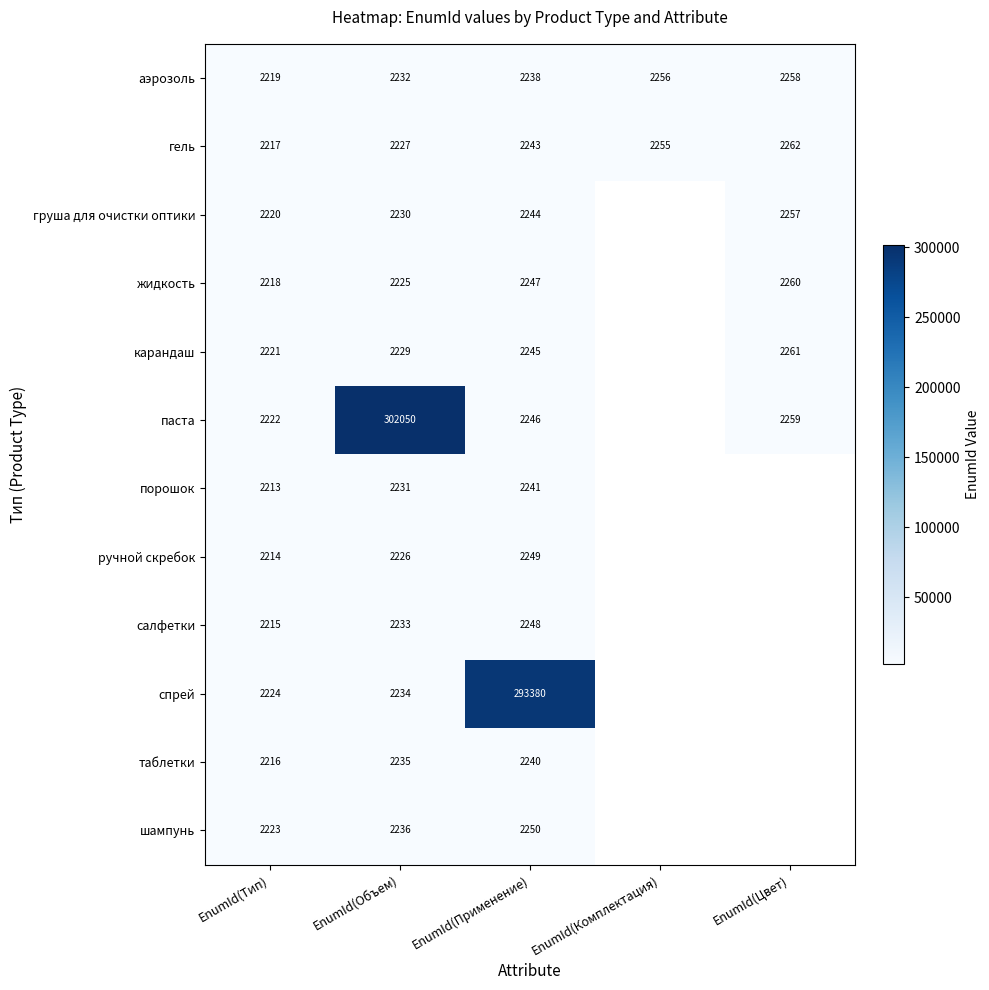

What is the difference between the порошок values at EnumId(Объем) and EnumId(Применение)?

10